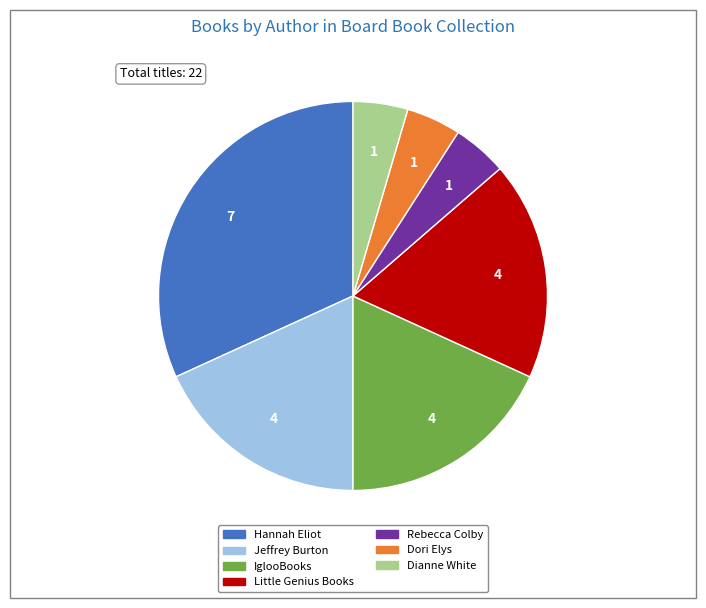

Is it true that Hannah Eliot is 32% of the pie?

True